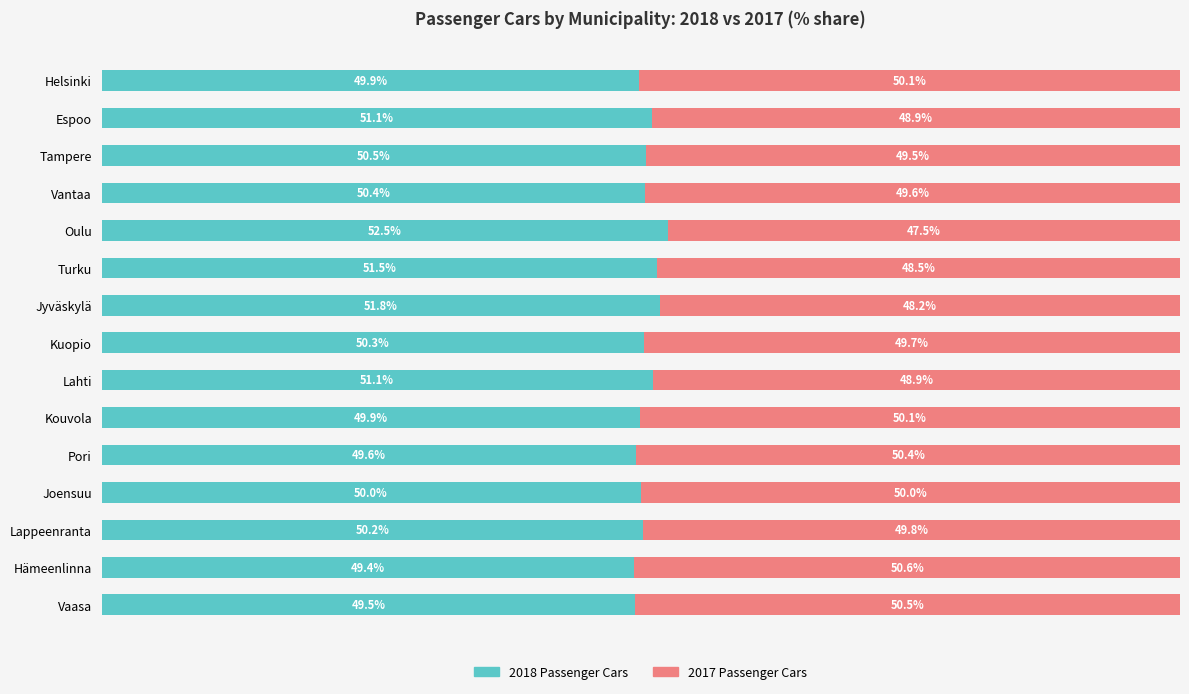

At which label does 2018 Passenger Cars reach its minimum?

Hämeenlinna